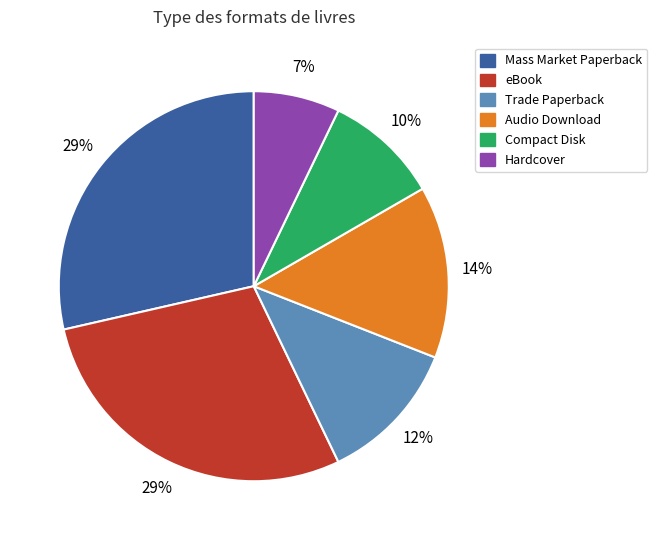

Is it true that Compact Disk is 10% of the pie?

True